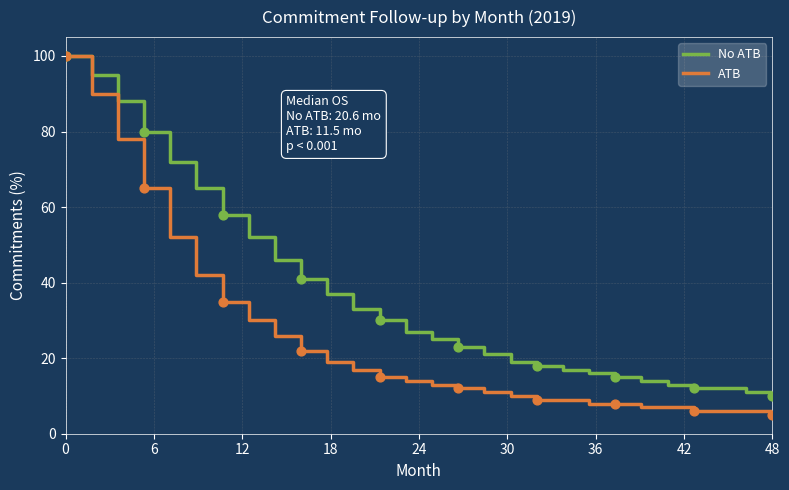

Which series has the widest spread of values?

ATB